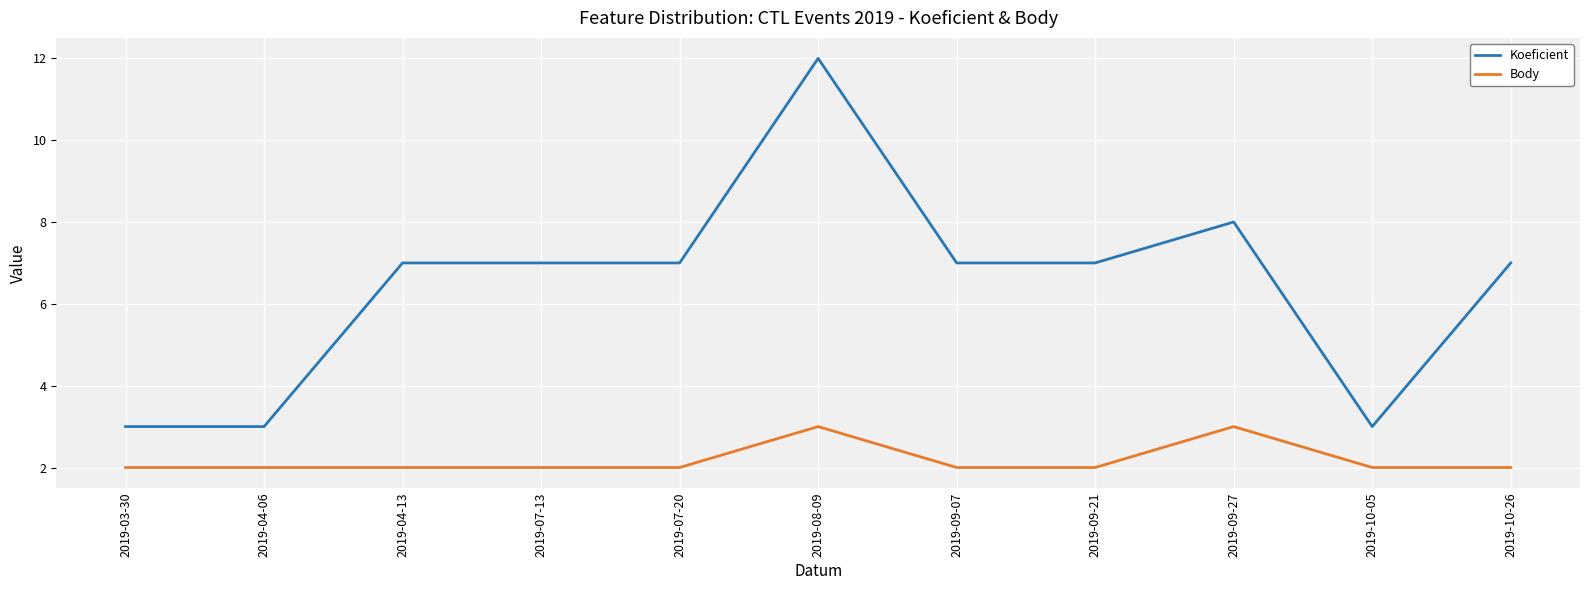

Reading right to left, what are all the values shown in this chart?

Koeficient: 2019-10-26=7	2019-10-05=3	2019-09-27=8	2019-09-21=7	2019-09-07=7	2019-08-09=12	2019-07-20=7	2019-07-13=7	2019-04-13=7	2019-04-06=3	2019-03-30=3
Body: 2019-10-26=2	2019-10-05=2	2019-09-27=3	2019-09-21=2	2019-09-07=2	2019-08-09=3	2019-07-20=2	2019-07-13=2	2019-04-13=2	2019-04-06=2	2019-03-30=2